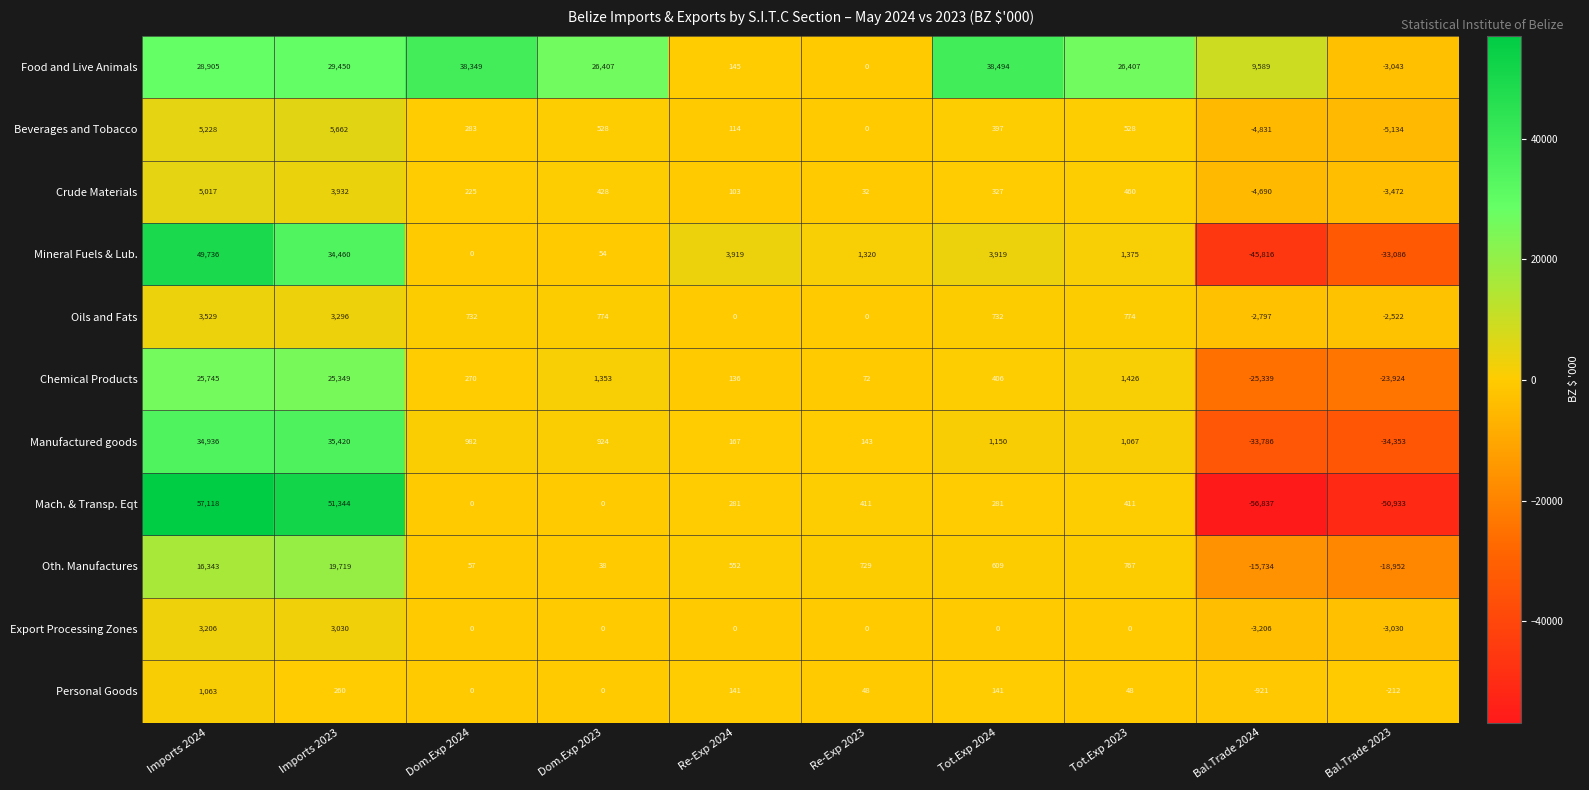

At which category does the chart reach its peak across all series?

Imports 2024